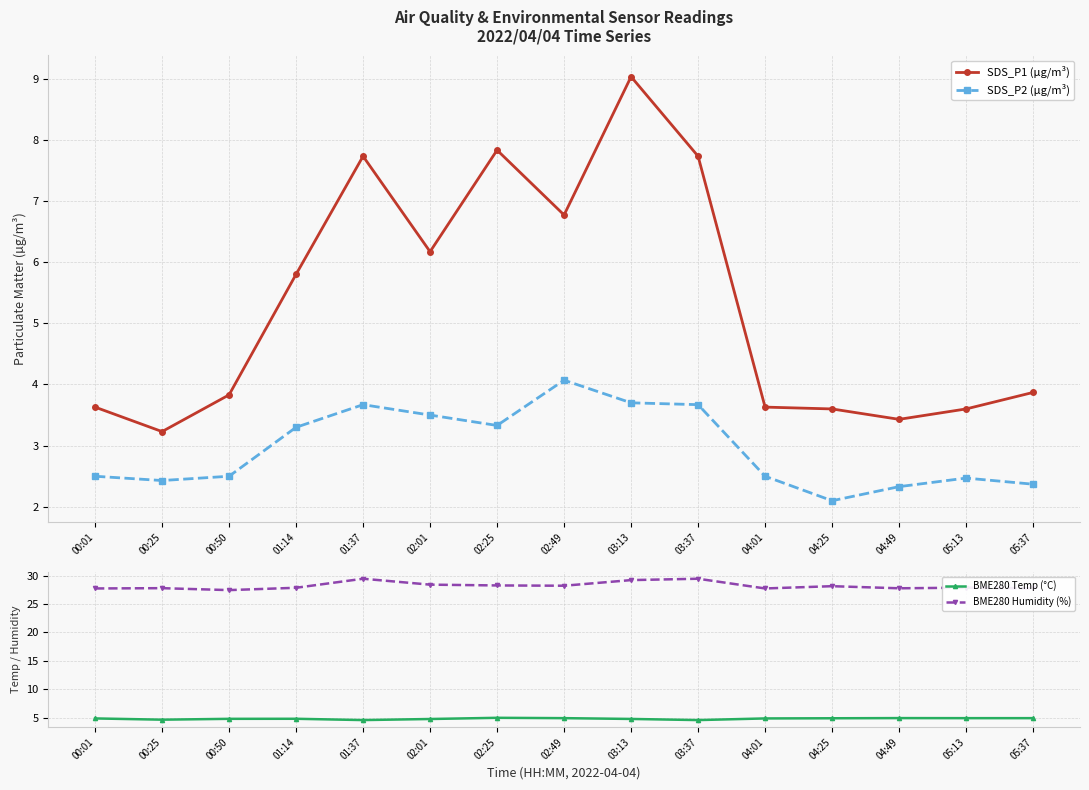

True or false: SDS_P1 (µg/m³) and BME280 Humidity (%) cross at least once.

False